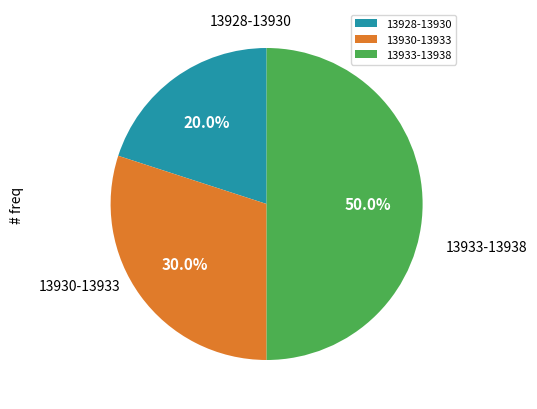

Is 13928-13930 the majority of the pie?

No